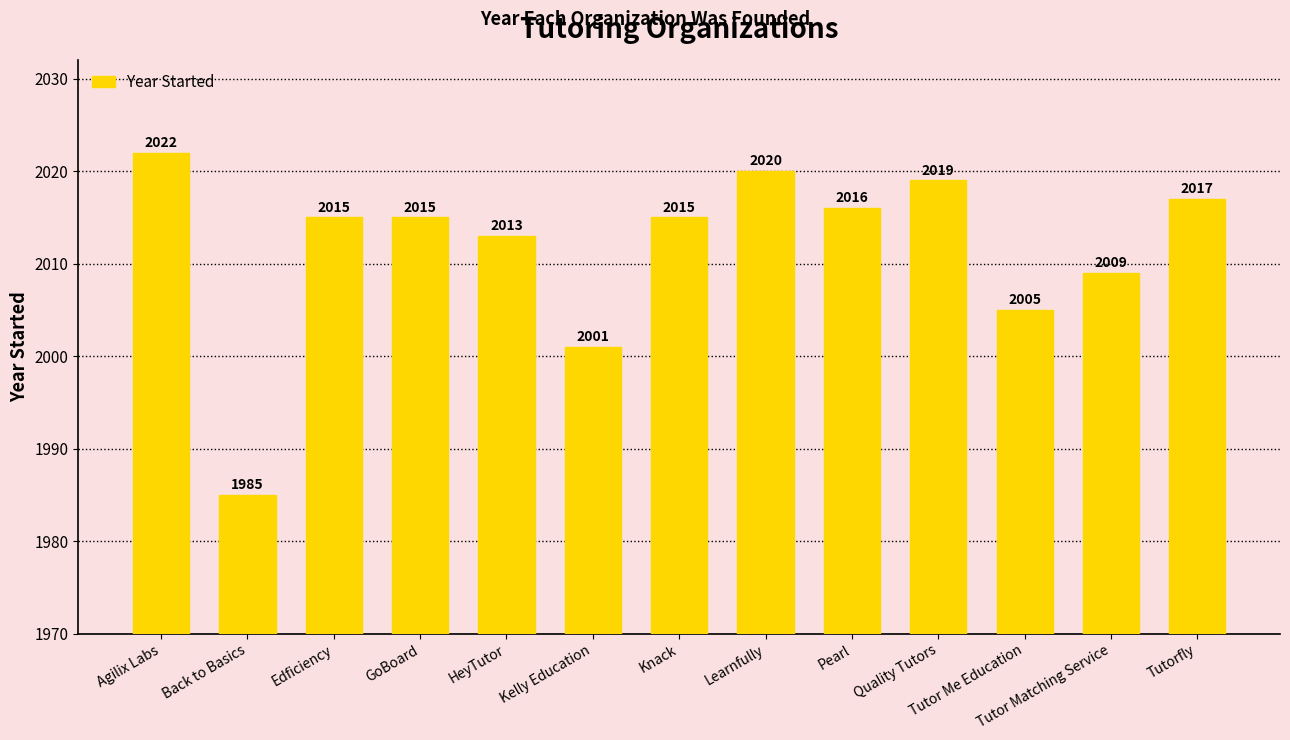

The value at Back to Basics is 669. True or false?

False